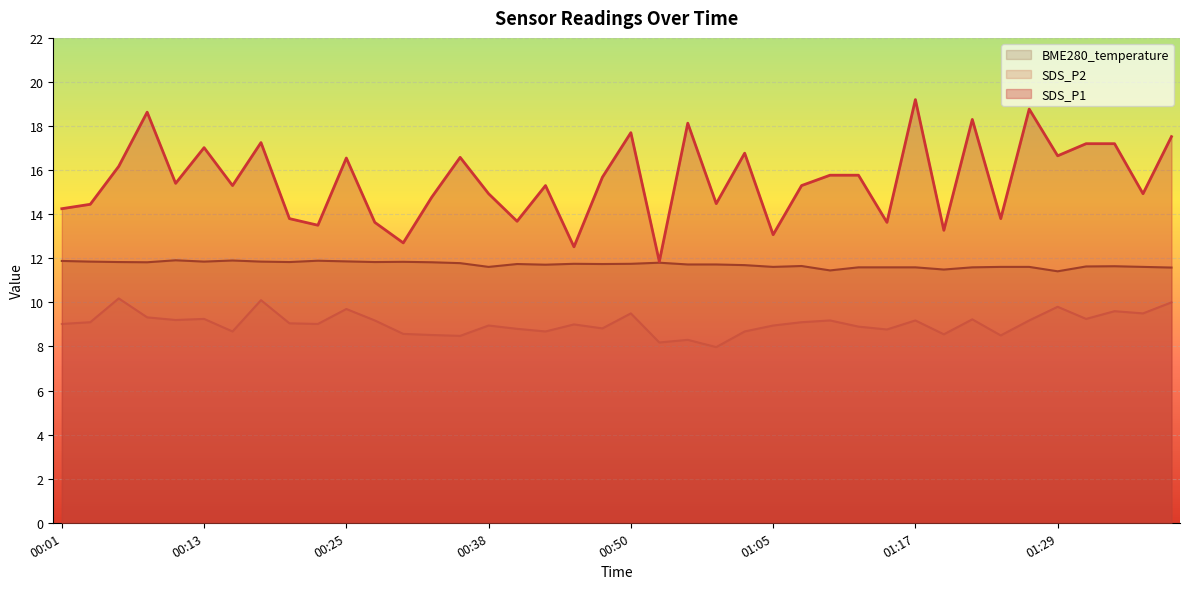

What is the spread (max minus min) of values at 00:30?

4.1